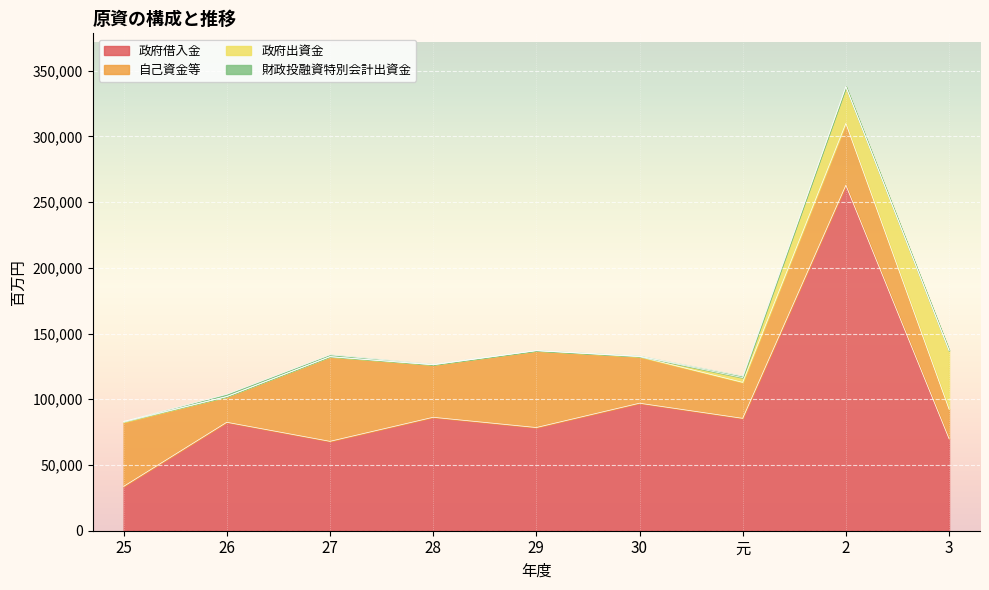

True or false: 財政投融資特別会計出資金 has a value of 657 at 2.

False